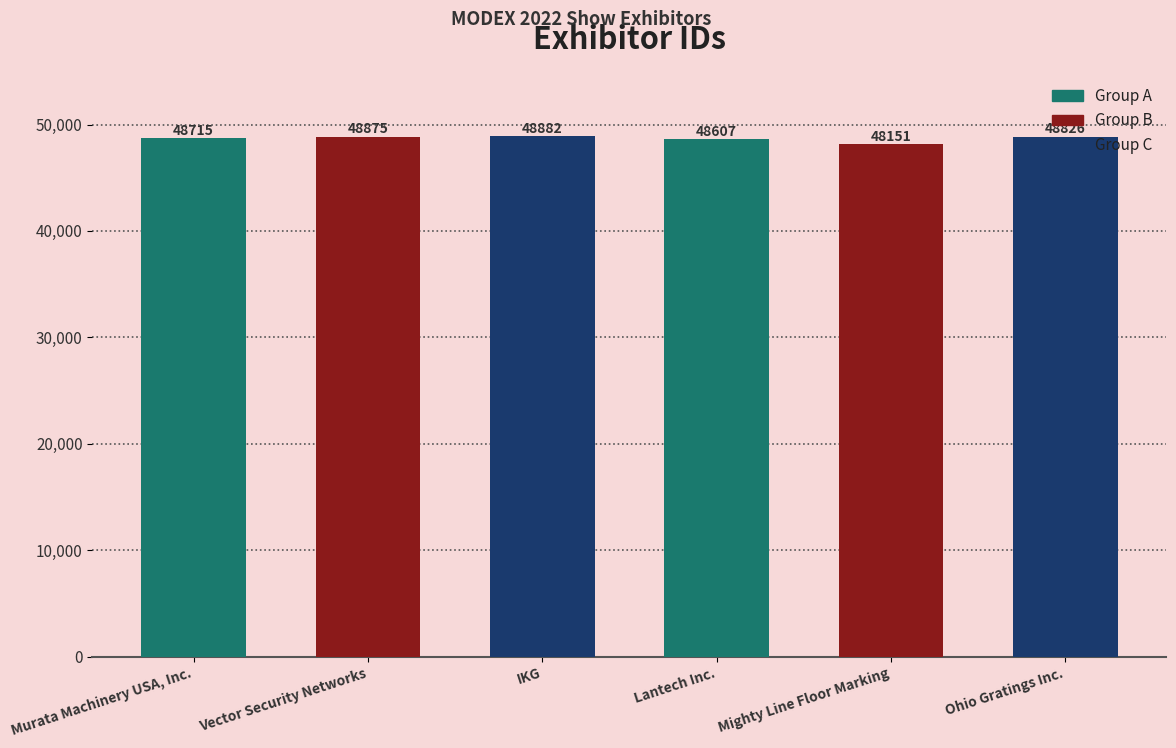

List the labels in order of value, smallest first.

Mighty Line Floor Marking, Lantech Inc., Murata Machinery USA, Inc., Ohio Gratings Inc., Vector Security Networks, IKG